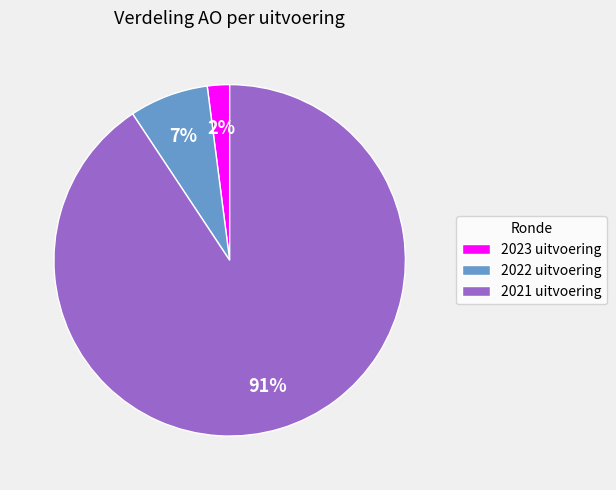

To the nearest percent, what is the combined percentage of 2022 uitvoering and 2023 uitvoering?

9%